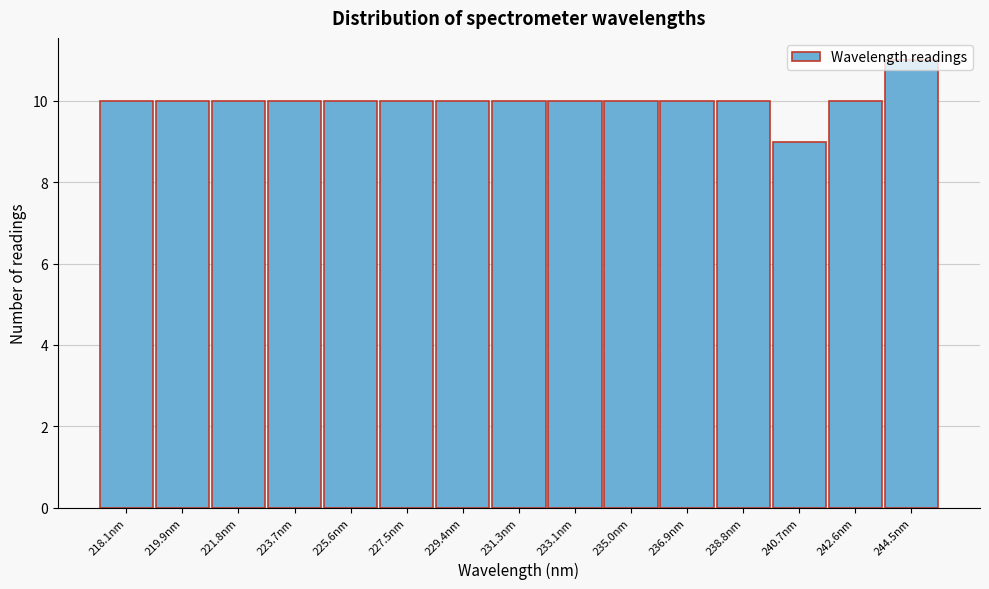

What is the sum of the values at 238.8nm and 223.7nm?

20